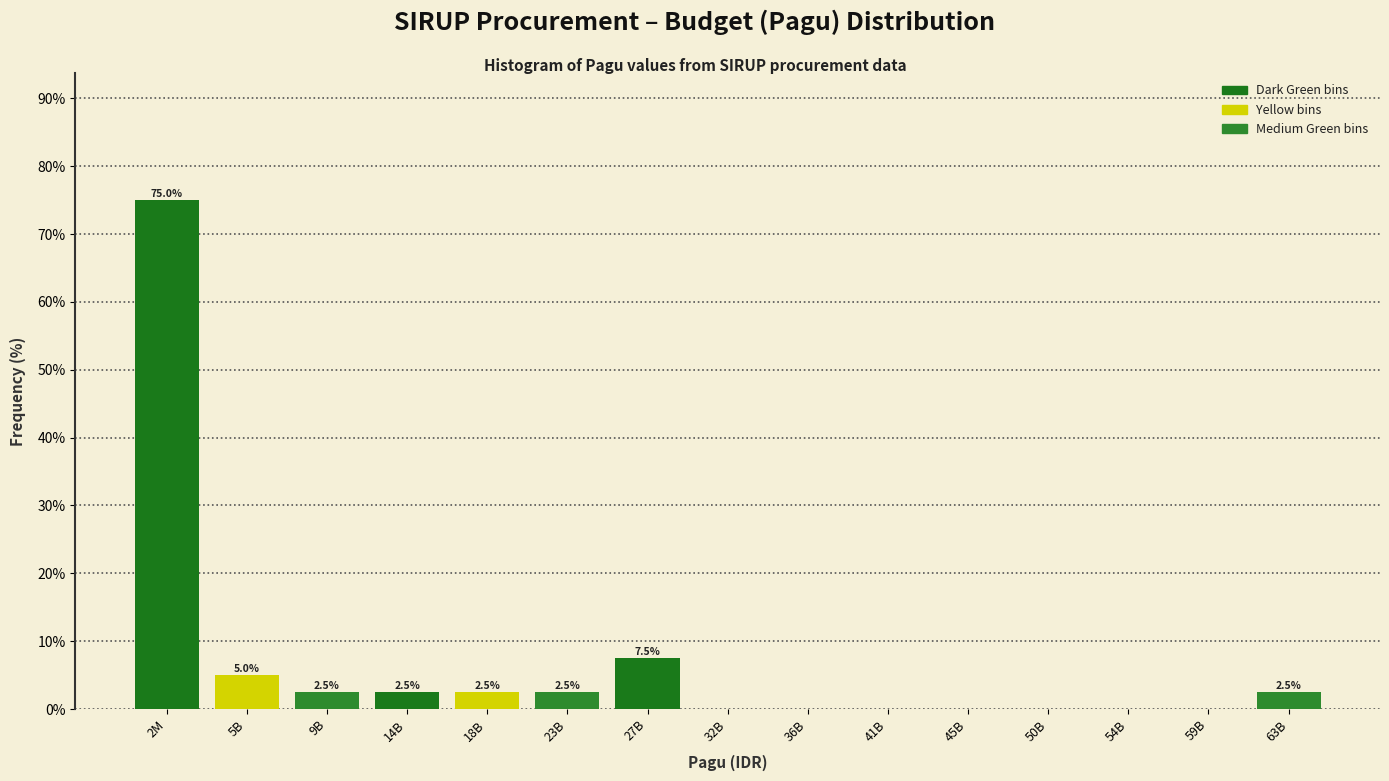

Reading left to right, what are all the values shown in this chart?

2M=75.0	5B=5.0	9B=2.5	14B=2.5	18B=2.5	23B=2.5	27B=7.5	32B=0.0	36B=0.0	41B=0.0	45B=0.0	50B=0.0	54B=0.0	59B=0.0	63B=2.5